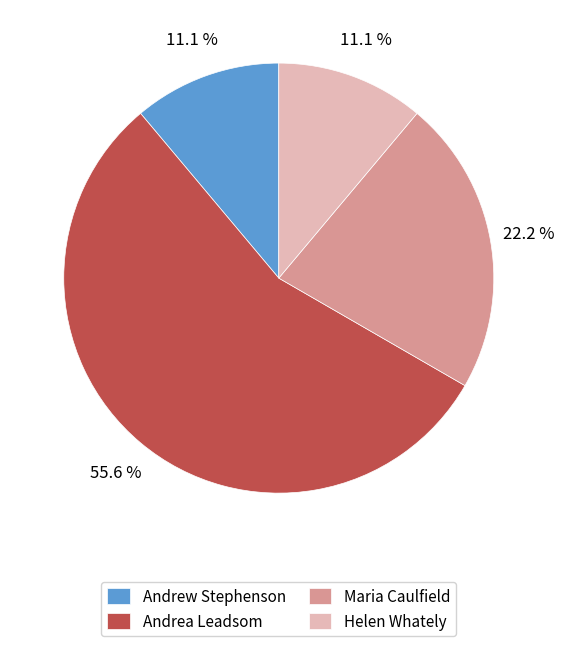

To the nearest percent, what is the average slice percentage?

25%